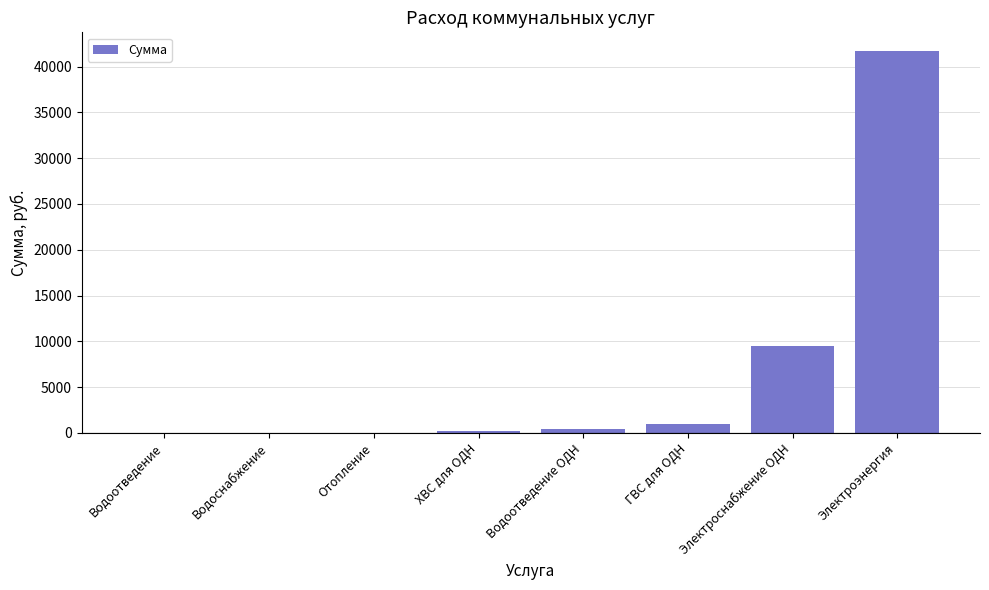

What is the sum of all values?

52653.4